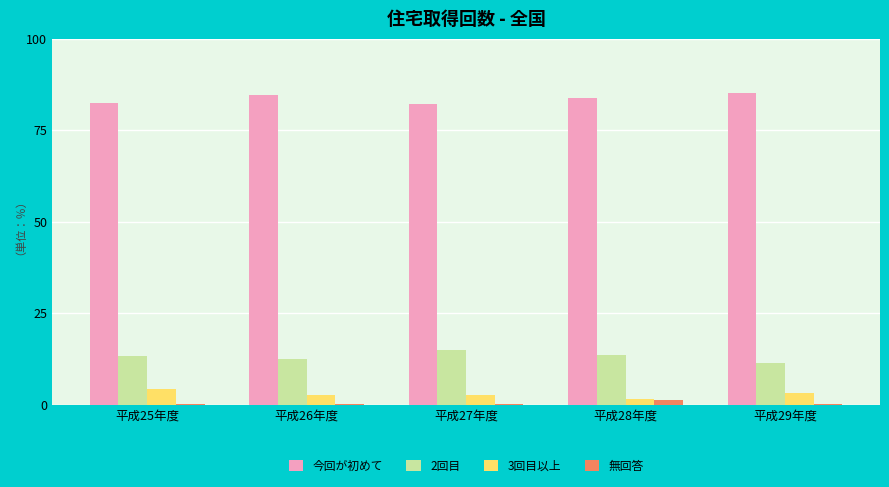

How many groups of bars are there?

5